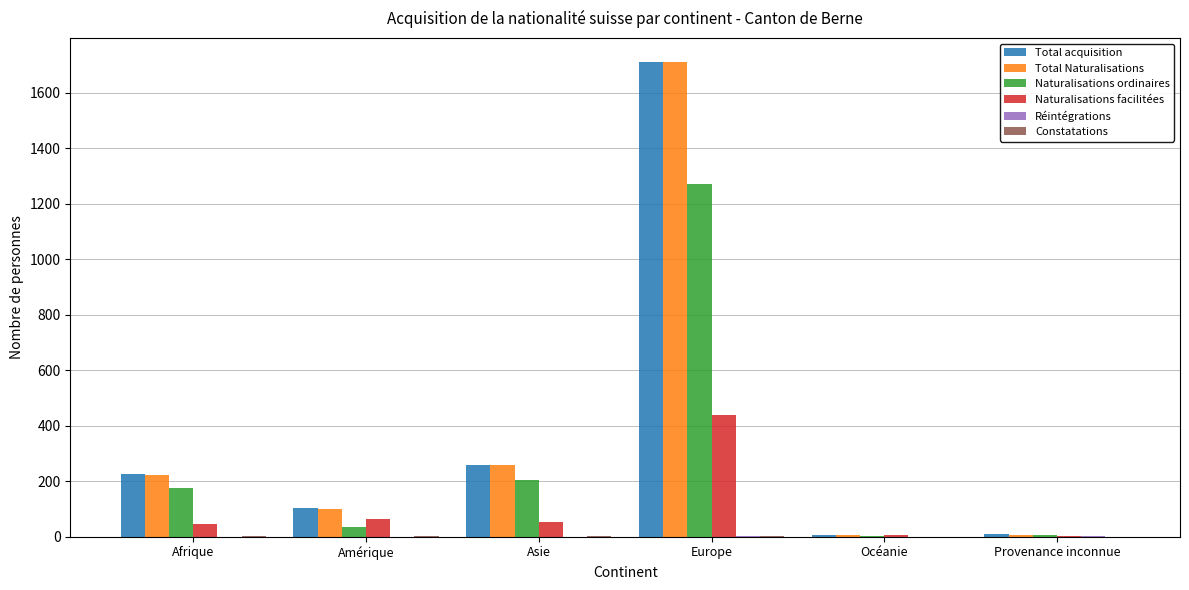

Is it true that Naturalisations ordinaires equals 37 at Amérique?

True